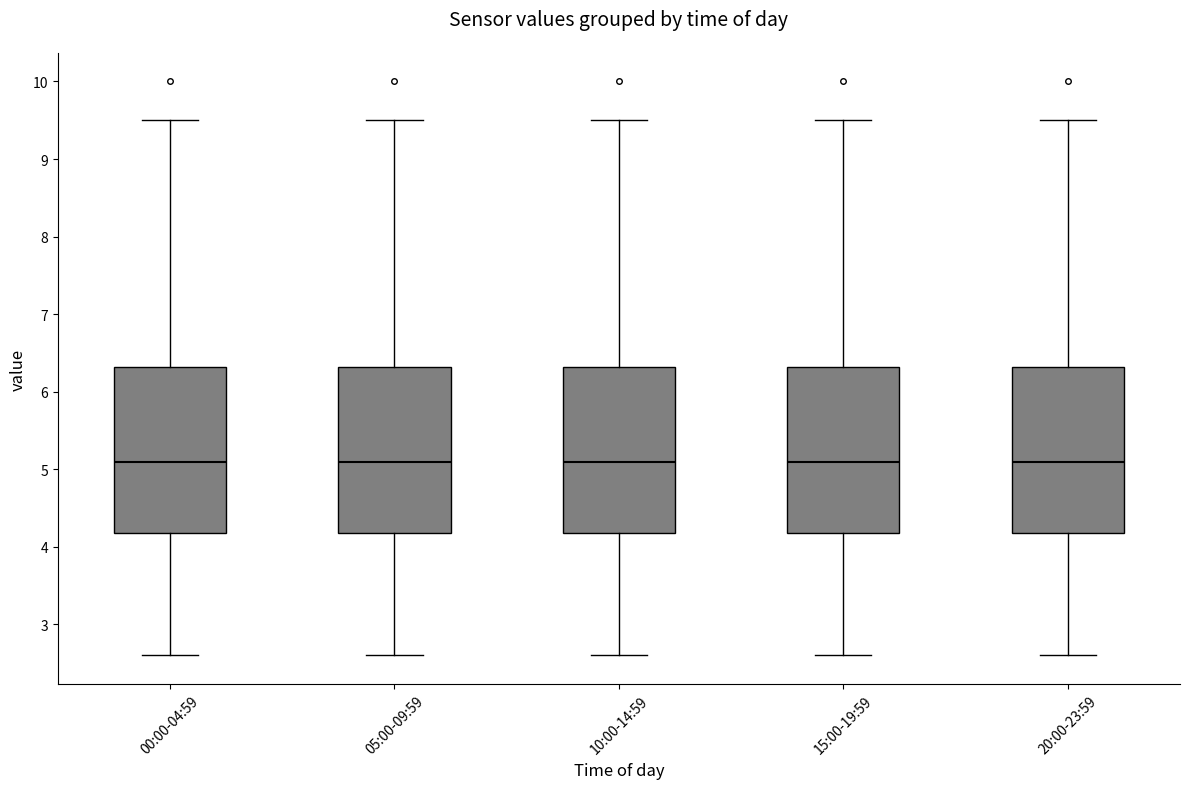

Where does the median line of the box for 15:00-19:59 sit on the y-axis? The values are not printed on the chart, so give them approximately, as read against the axis.

5.1